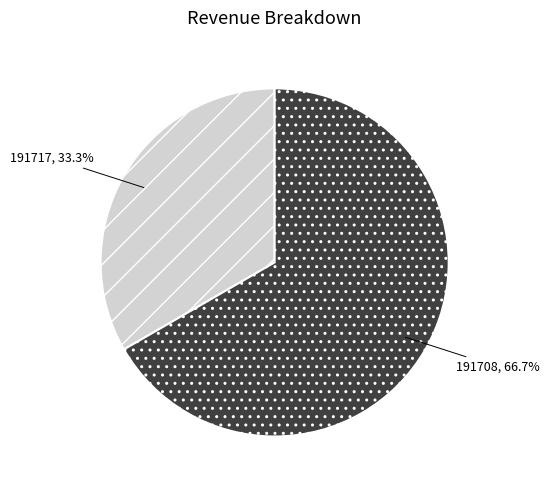

To the nearest percent, what is the average slice percentage?

50%